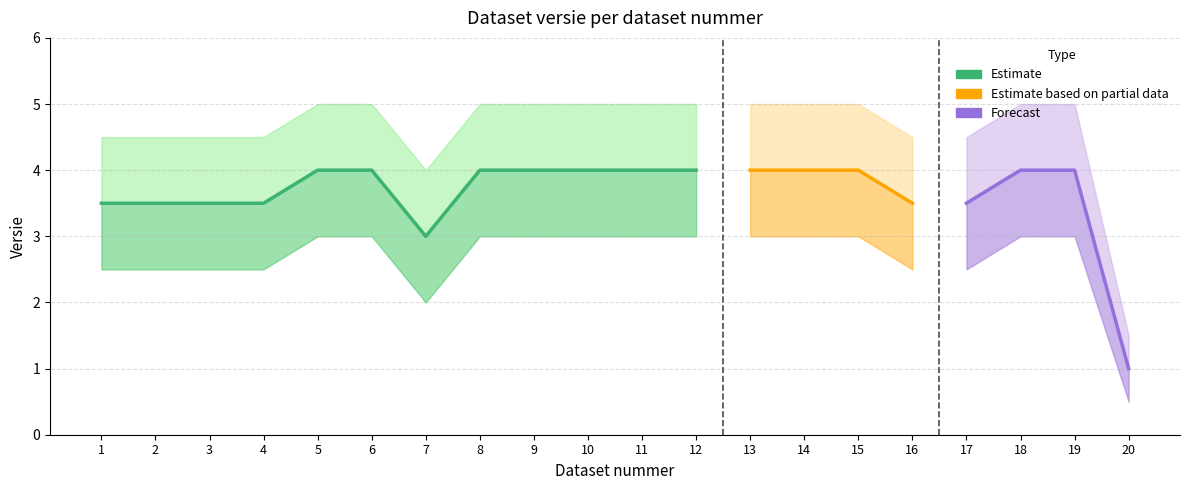

The value of Frequentie_upper at 13 is 5.0. True or false?

True